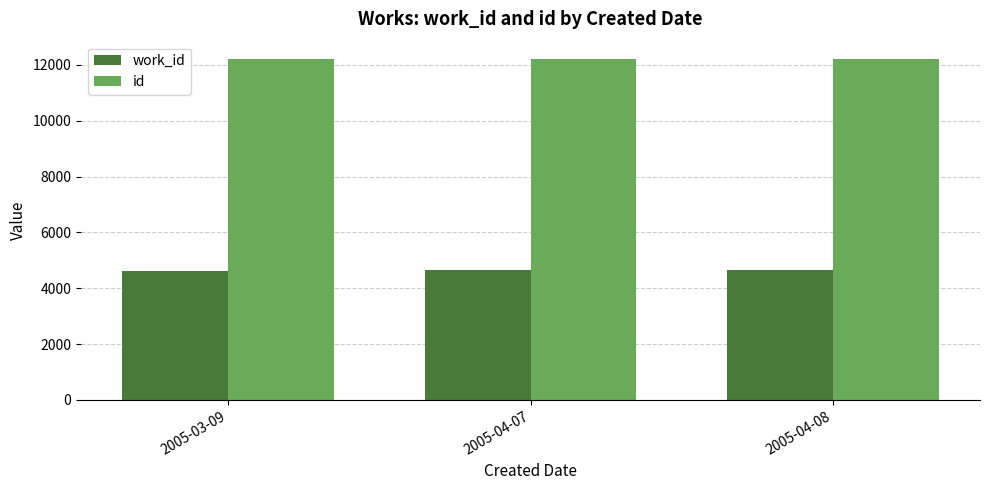

What is the average value of the id series?

12215